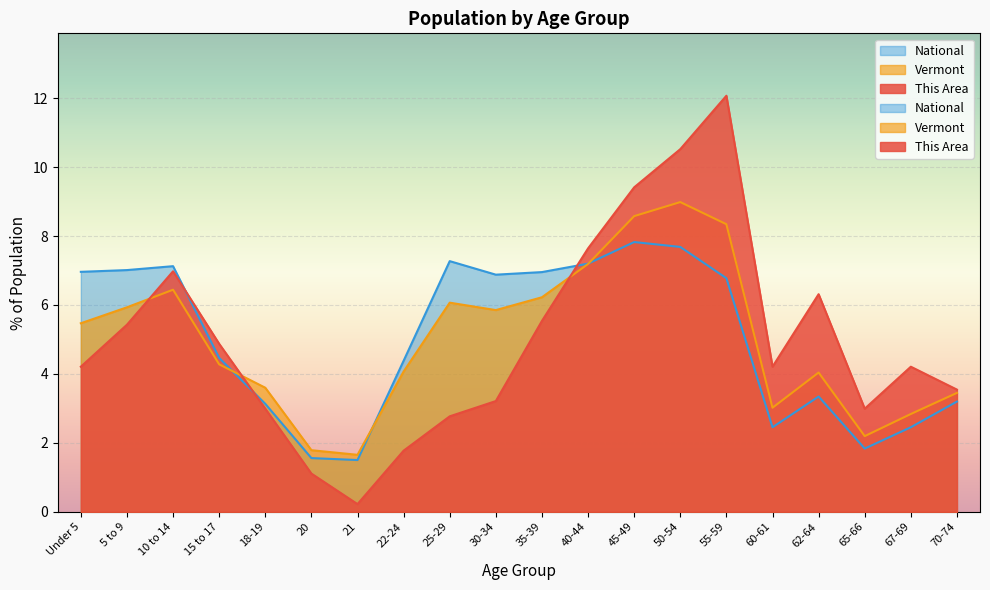

What is the difference between the second highest and second lowest values in the Vermont series?

6.8